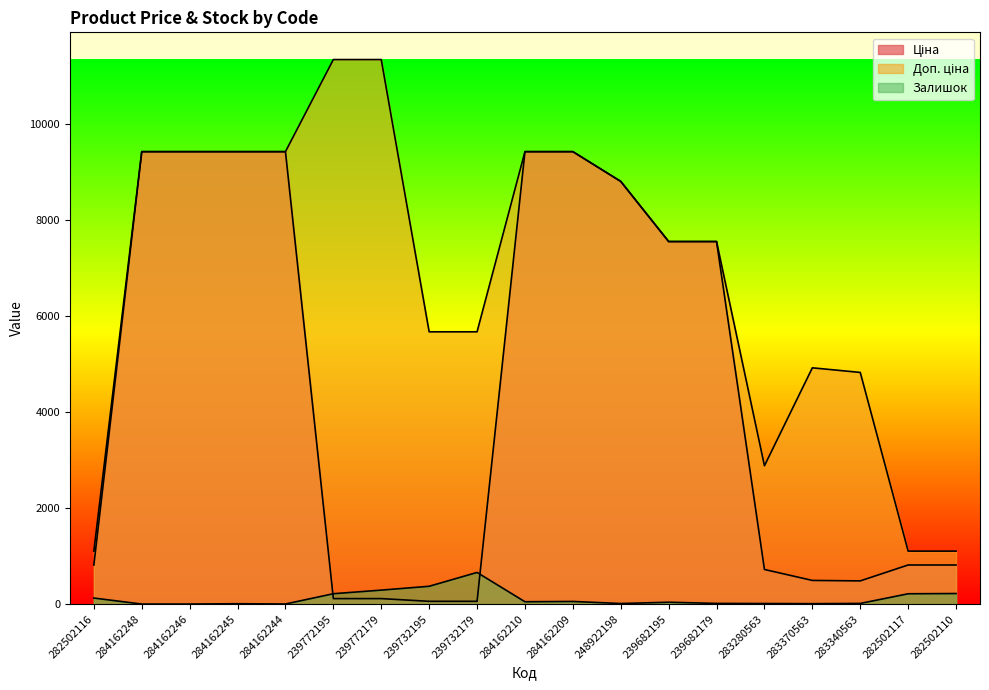

How many positive values does the Залишок series have?

17